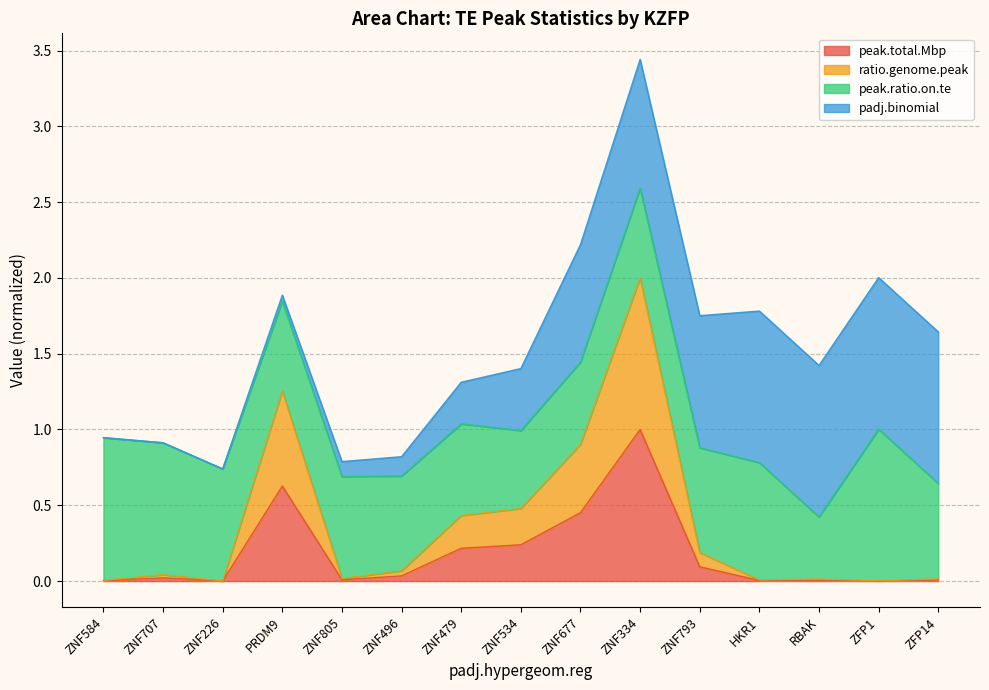

True or false: ratio.genome.peak has more than 0 points higher than both neighbors.

True